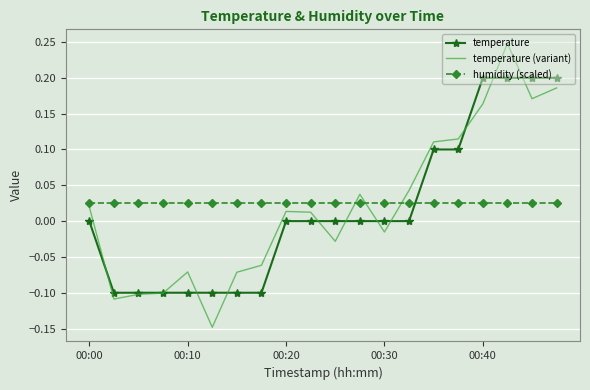

Where is humidity (scaled) nearest to the value 0?

00:00